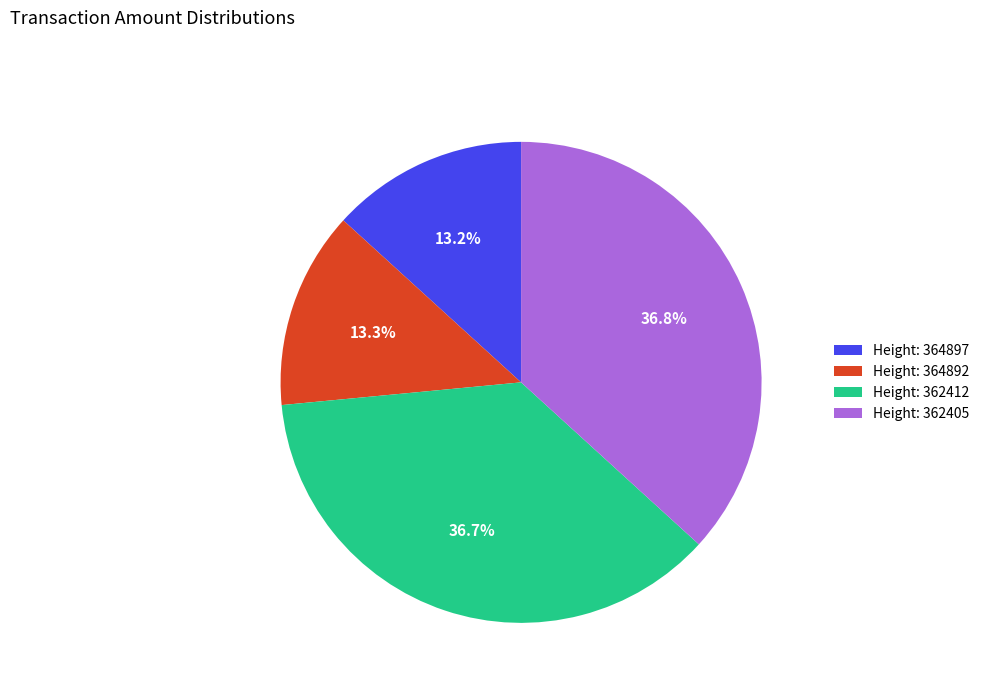

Does any single category account for the majority?

No